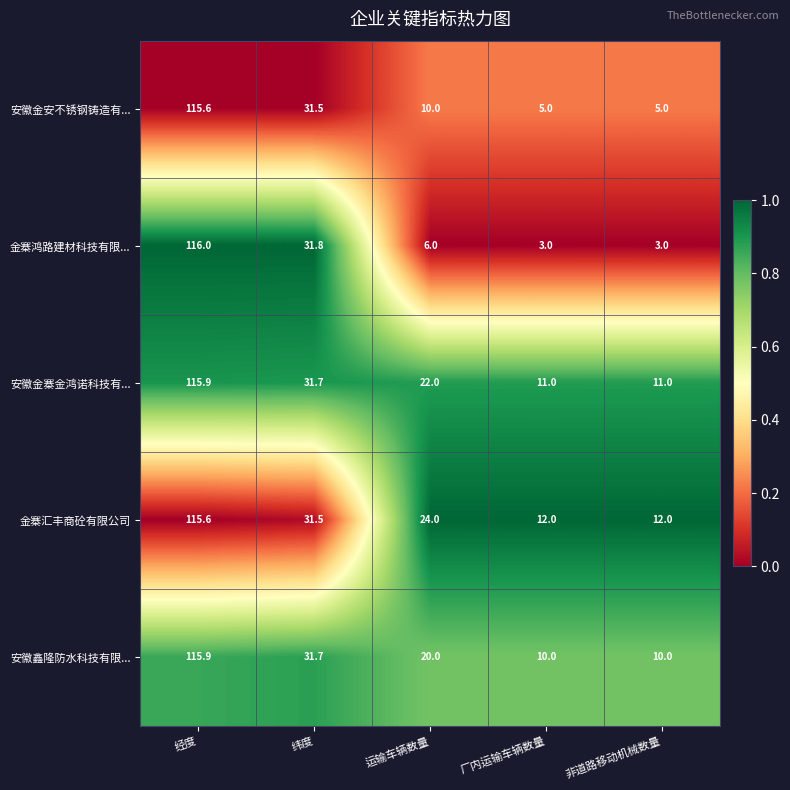

Which series has the largest range (max minus min)?

金寨鸿路建材科技有限...